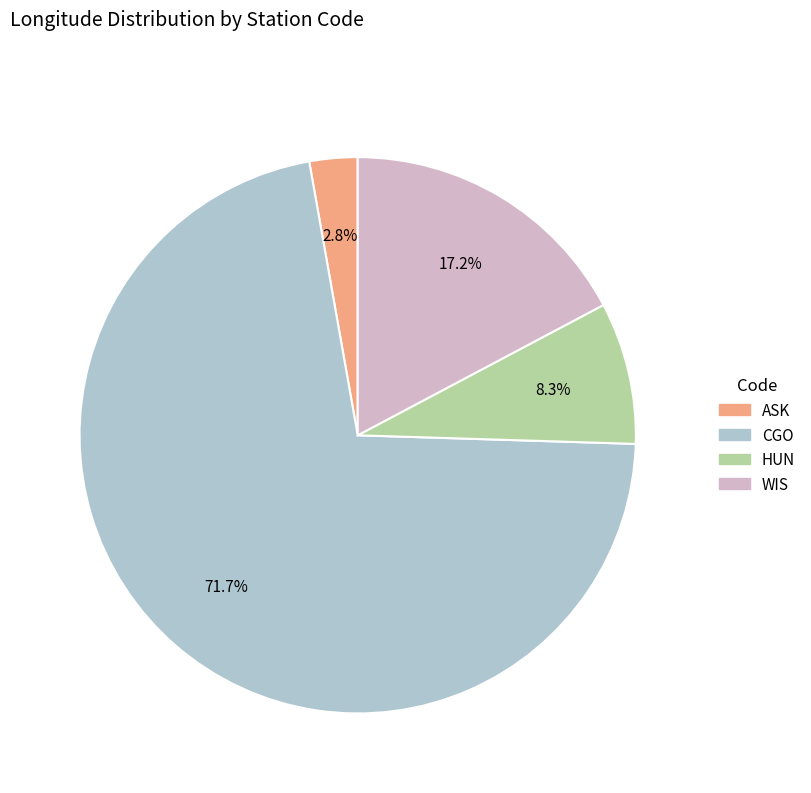

Which category has the biggest portion of the pie?

CGO